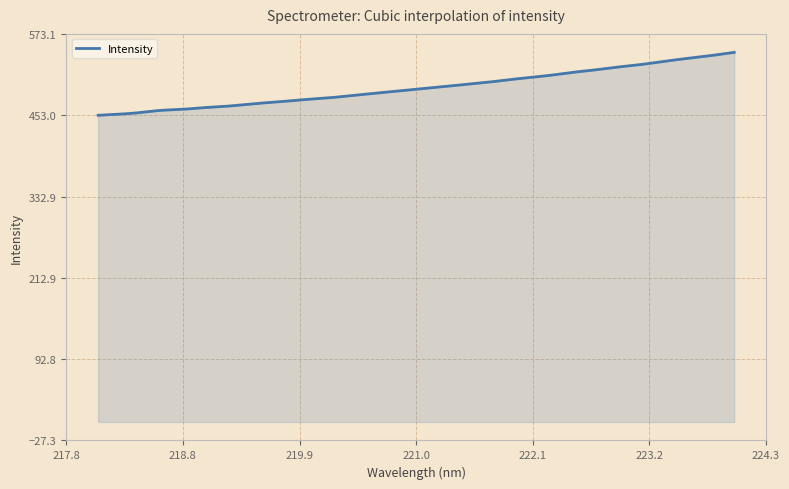

What is the difference between the maximum and minimum values?

92.9